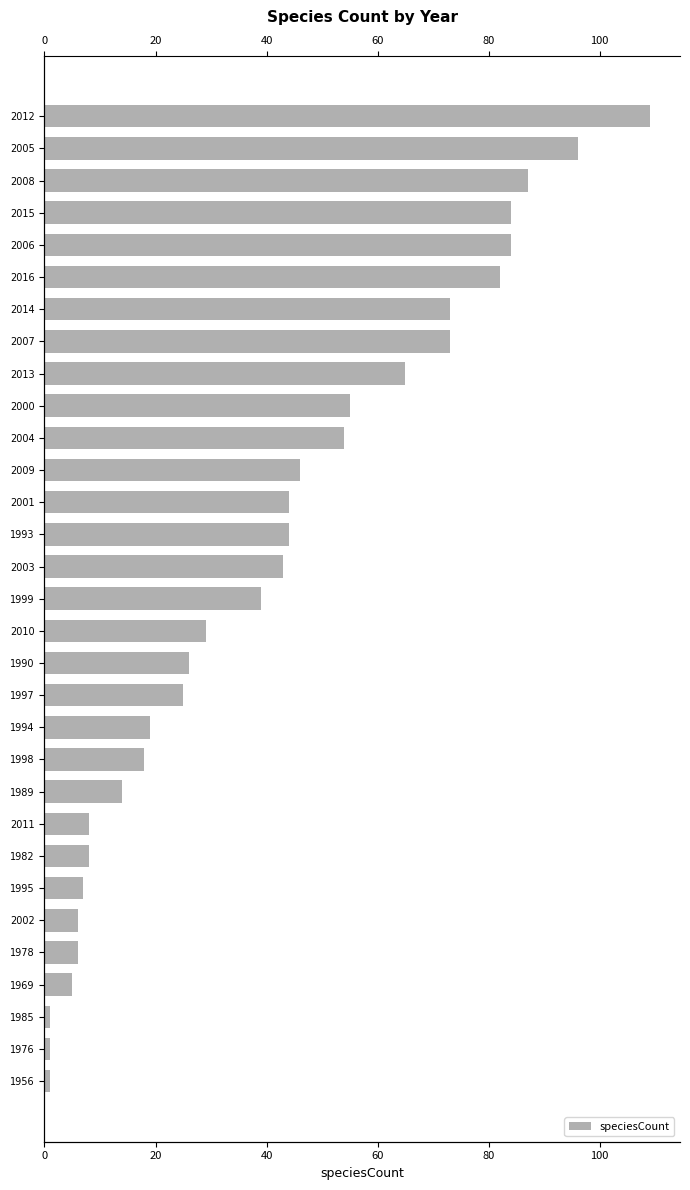

Reading right to left, extract all data points from this chart.

1	1	1	5	6	6	7	8	8	14	18	19	25	26	29	39	43	44	44	46	54	55	65	73	73	82	84	84	87	96	109